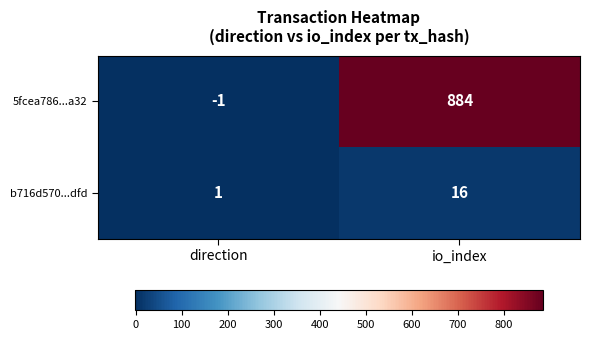

Which label corresponds to the smallest value in the chart?

direction